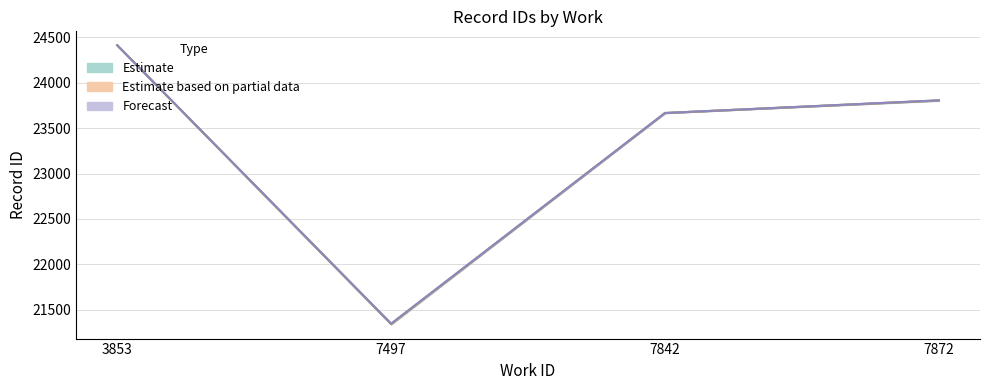

The chart shows a value of 30996 at 7872. True or false?

False